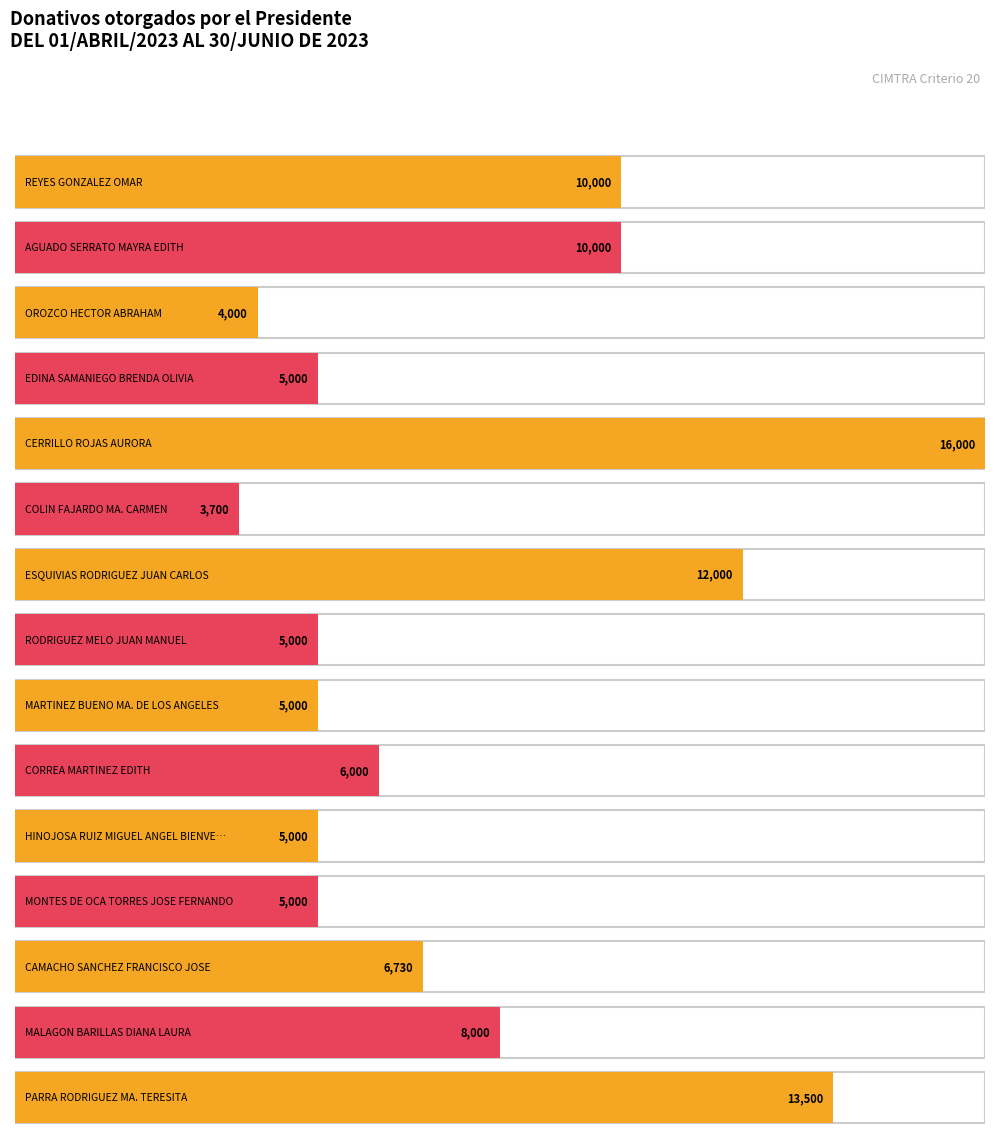

Reading right to left, list all the values displayed in this chart.

13500	8000	6730	5000	5000	6000	5000	5000	12000	3700	16000	5000	4000	10000	10000